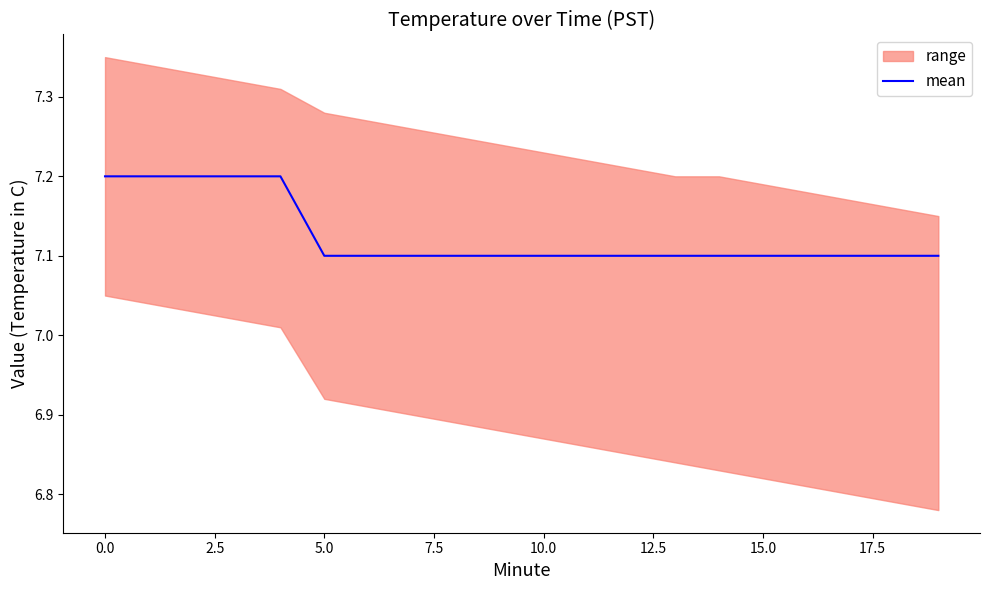

What is the highest value of the mean series?

7.2